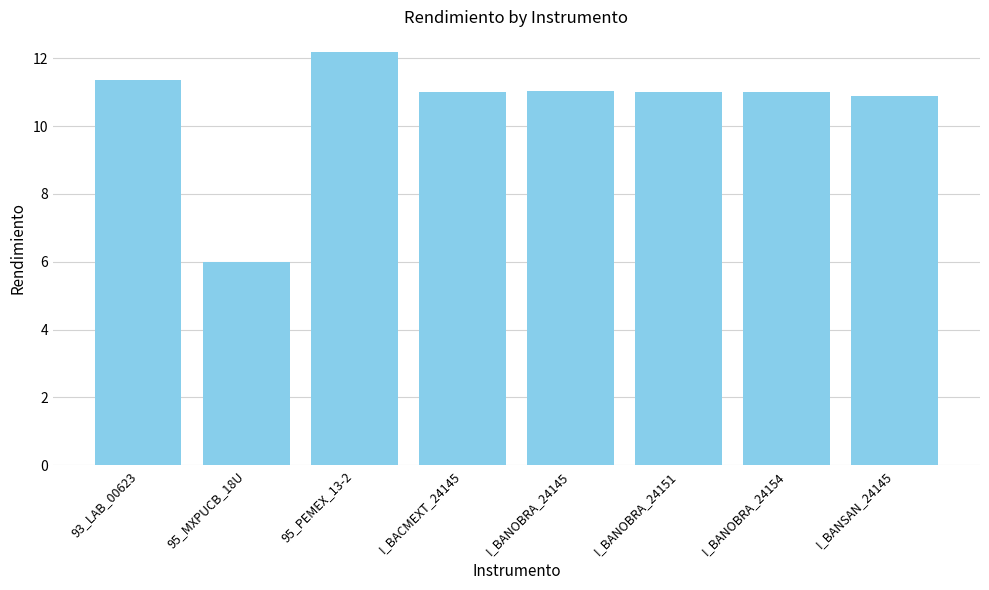

How many bars are there in total?

8